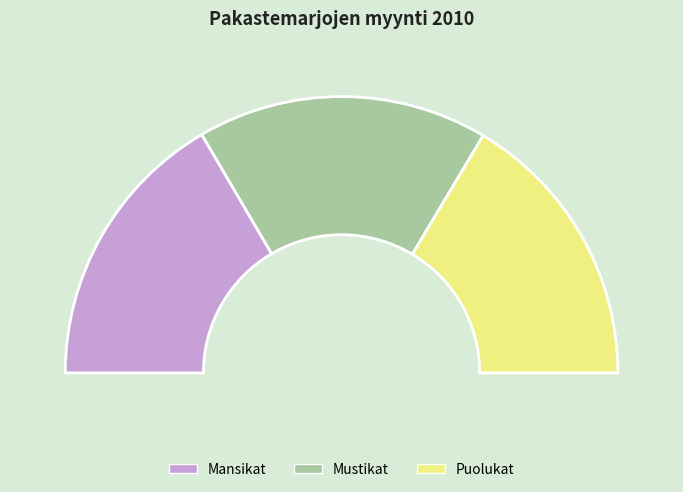

Does any single category account for the majority?

No